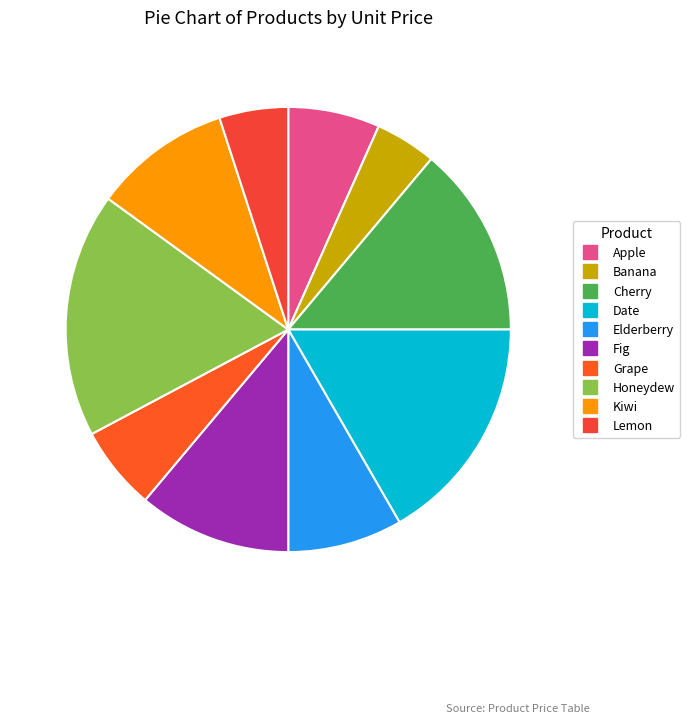

The Apple slice represents 1% of the pie. True or false?

False